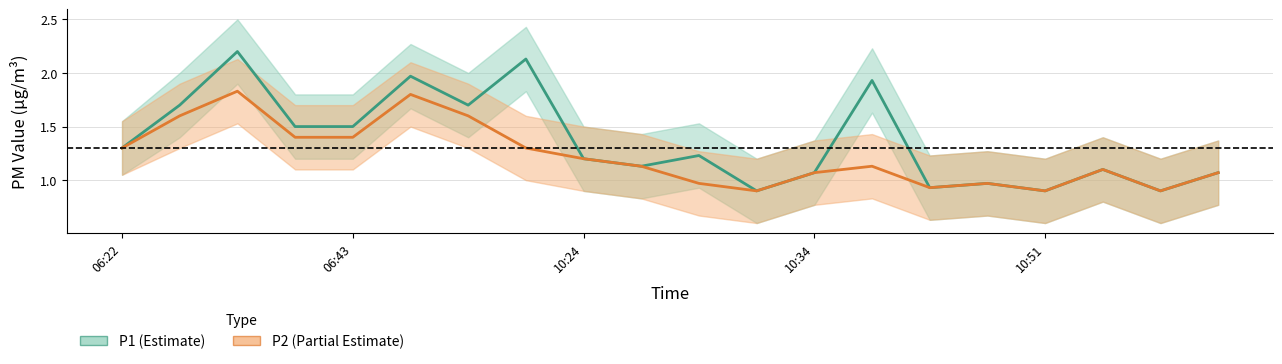

Is it true that P2 equals 1.2 at 10:51?

False